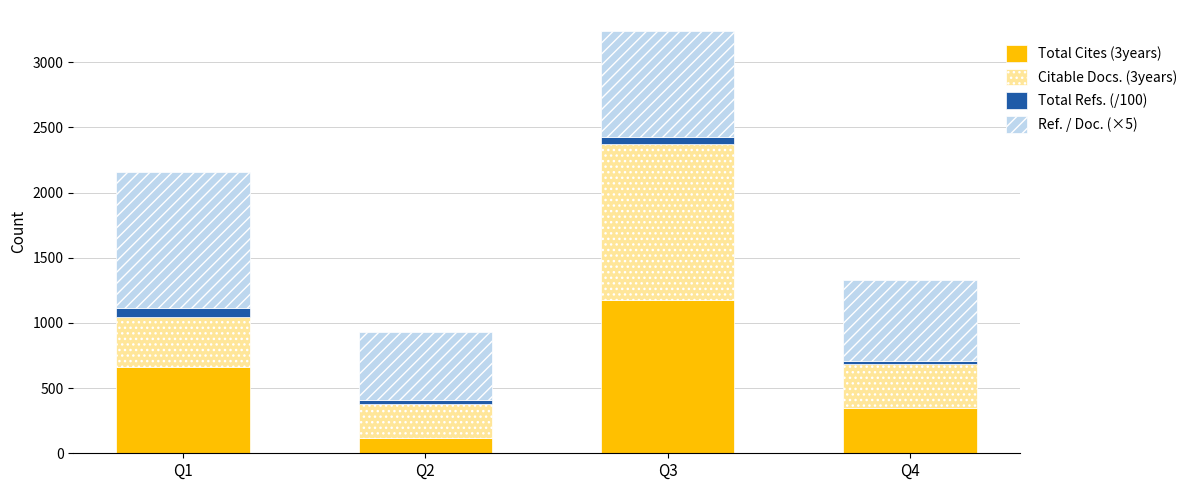

What are all the series names shown in the legend?

Total Cites (3years), Citable Docs. (3years), Total Refs. (/100), Ref. / Doc. (×5)